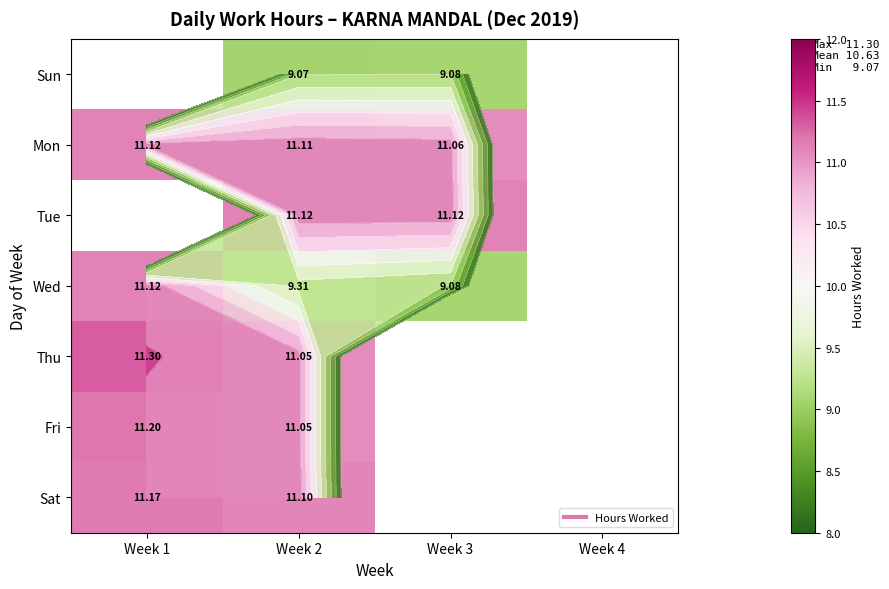

What is the difference between the maximum and minimum values in the Thu series?

0.2